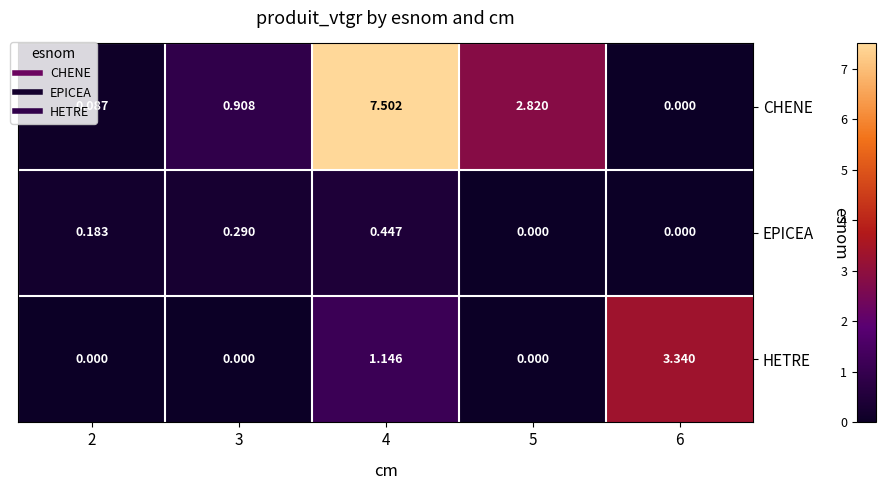

At 2, list the series in order from largest to smallest.

EPICEA, CHENE, HETRE